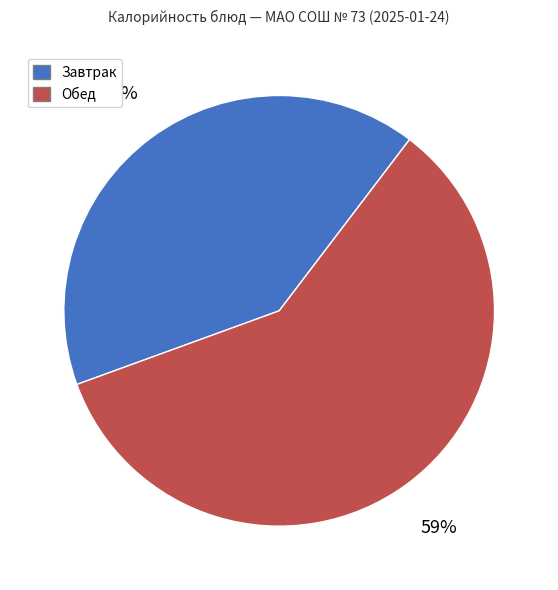

To the nearest percent, what portion does Завтрак represent?

41%